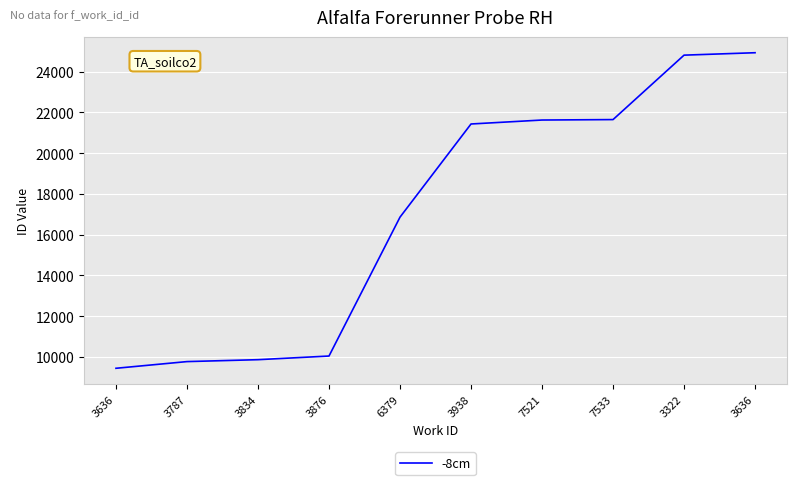

Does the chart display data point markers on the line(s)?

No